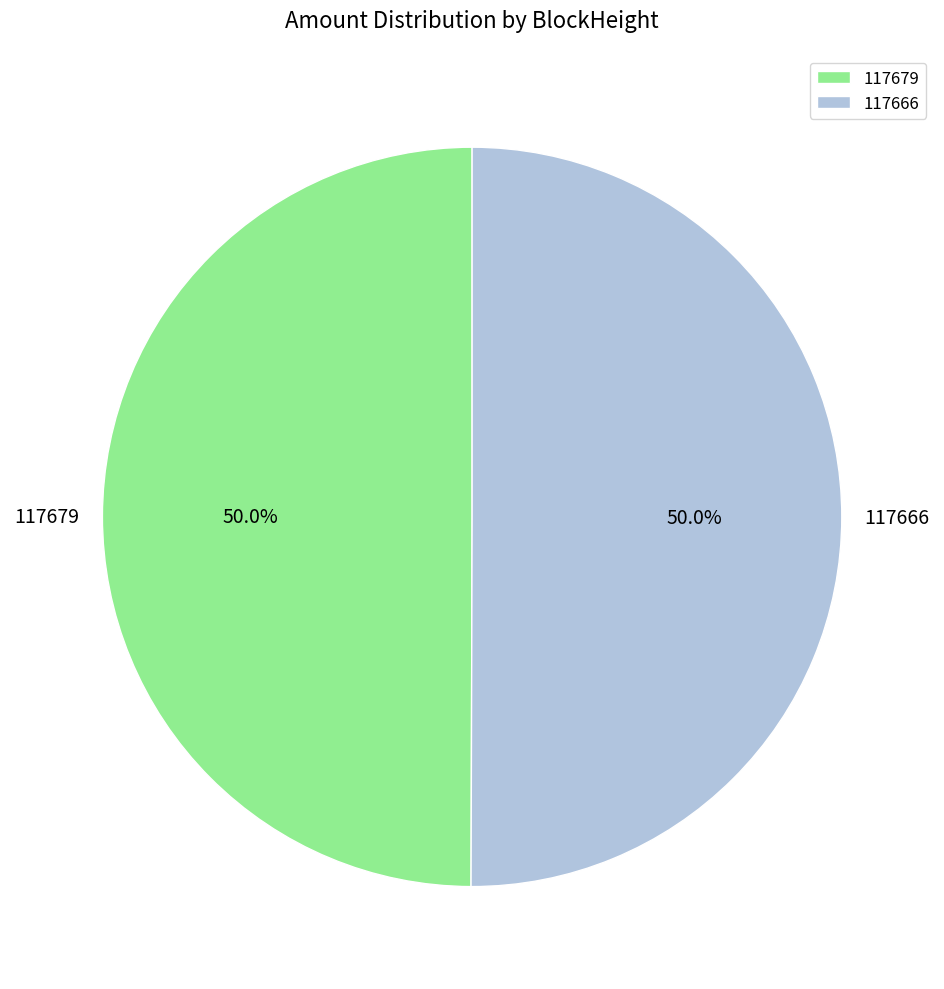

To the nearest percent, what is the average slice percentage?

50%